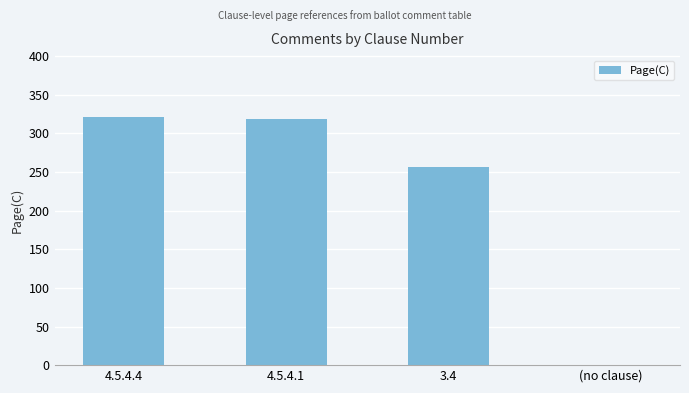

How many values are above zero?

3